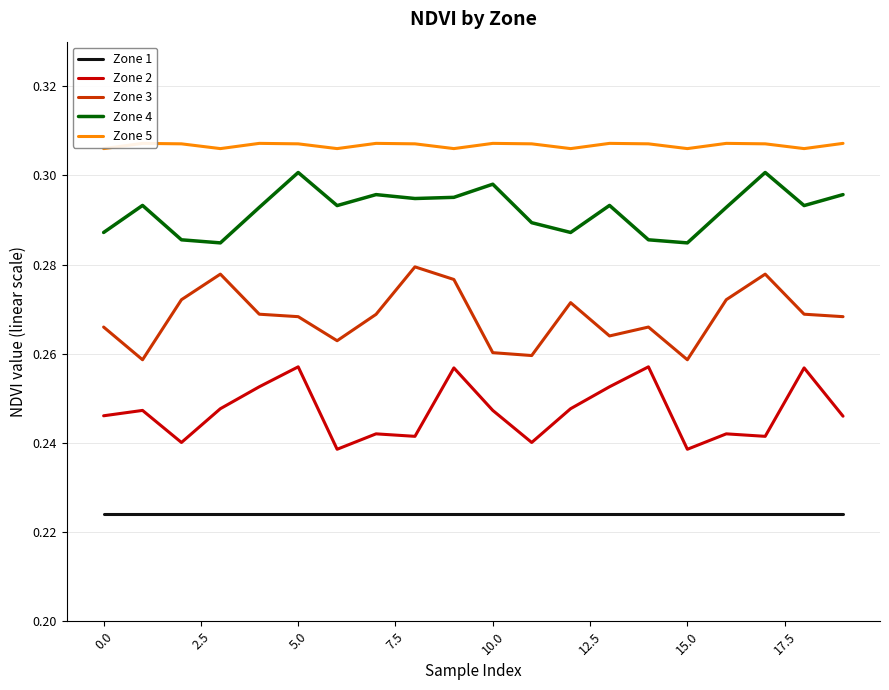

True or false: Zone 3 and Zone 4 intersect in this chart.

False